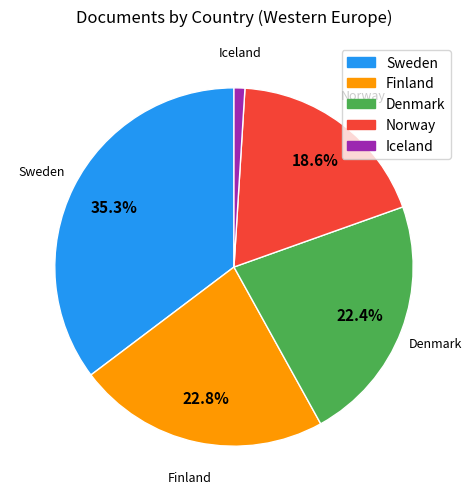

Which slice is the largest?

Sweden